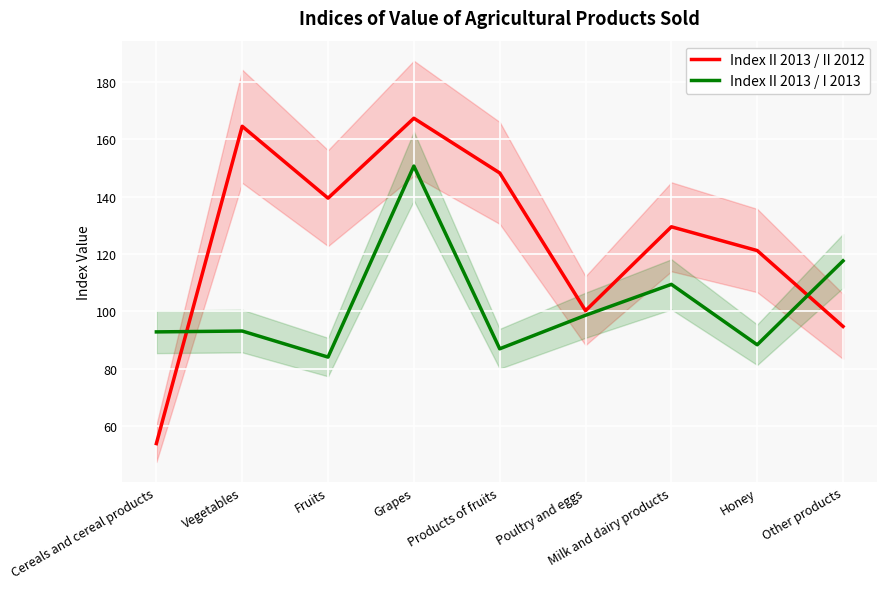

Rank the categories by Index II 2013 / II 2012 value from lowest to highest.

Cereals and cereal products, Other products, Poultry and eggs, Honey, Milk and dairy products, Fruits, Products of fruits, Vegetables, Grapes